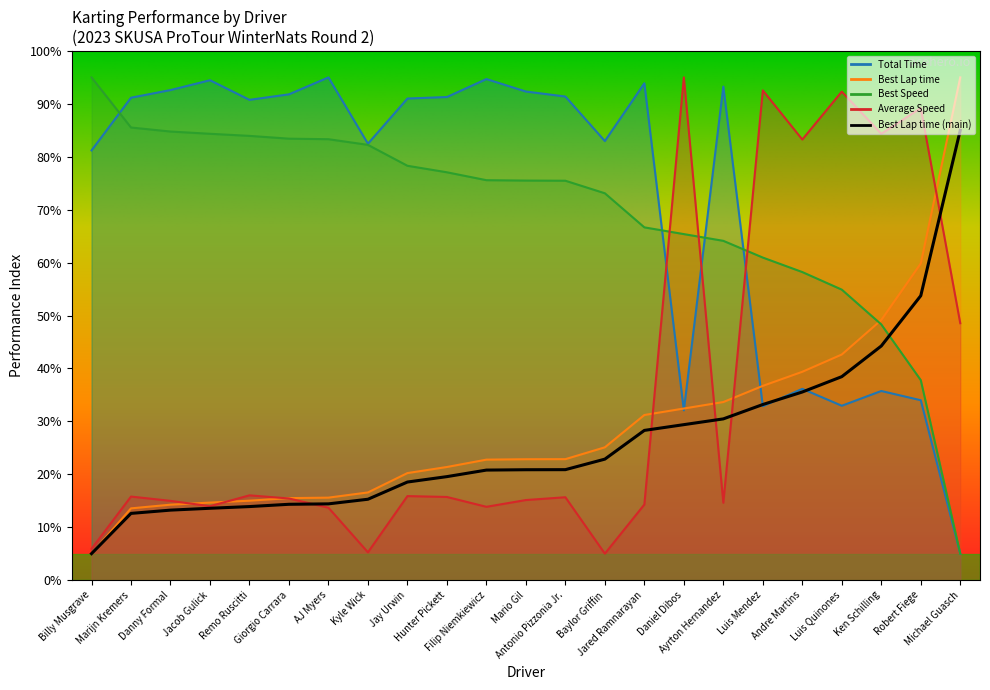

What is the minimum value for Best Speed?

5.0